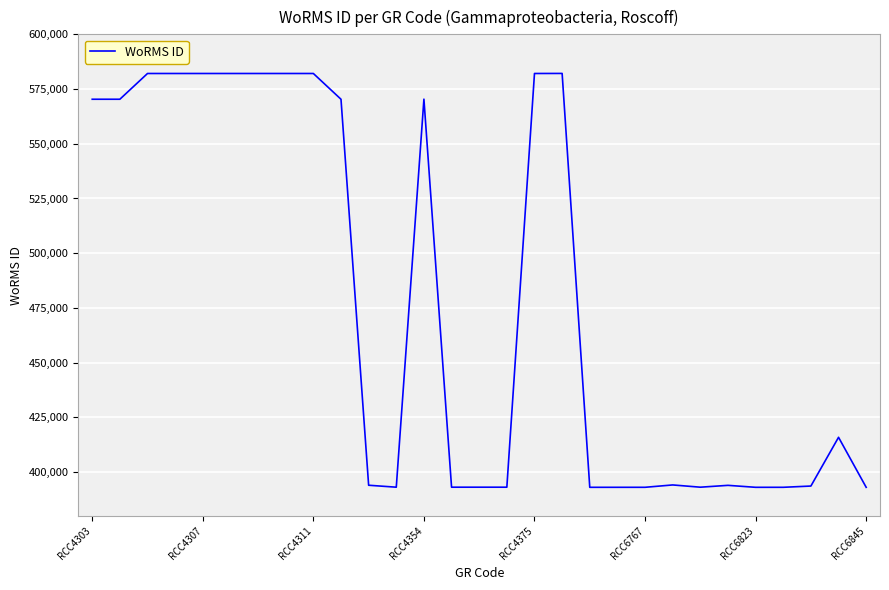

What is the difference between the maximum and minimum values?

189100